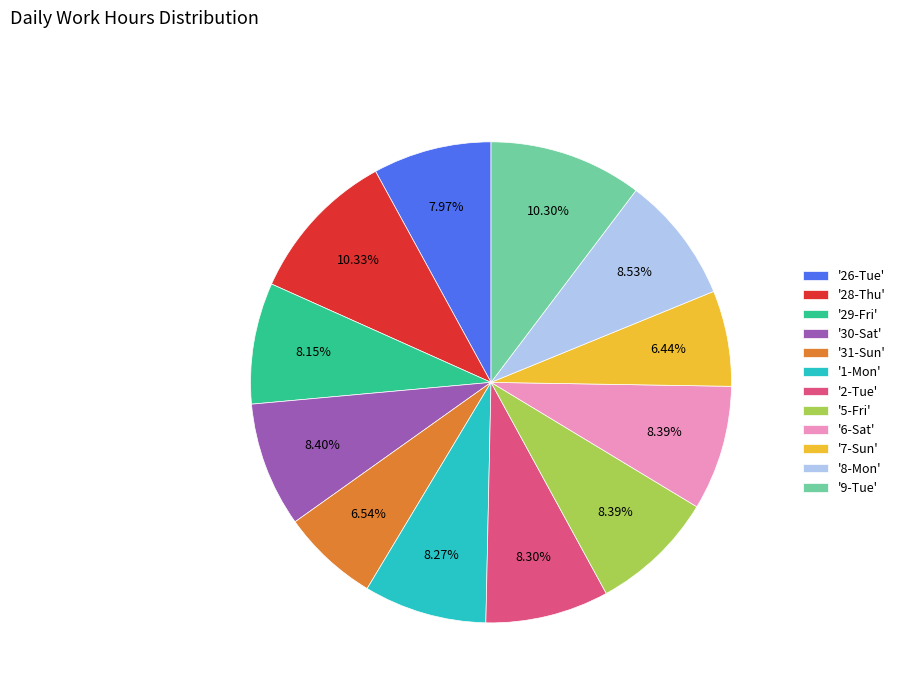

Is there a majority slice in this chart?

No